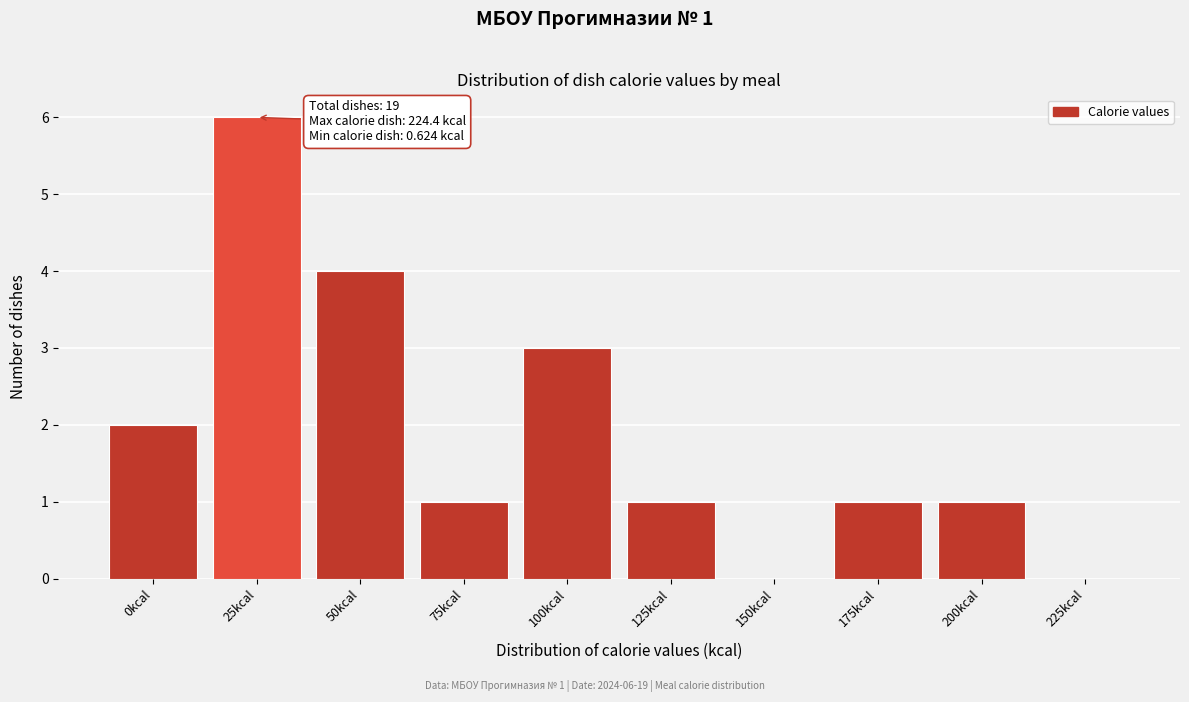

Reading left to right, extract all data points from this chart.

0kcal=2	25kcal=6	50kcal=4	75kcal=1	100kcal=3	125kcal=1	150kcal=0	175kcal=1	200kcal=1	225kcal=0